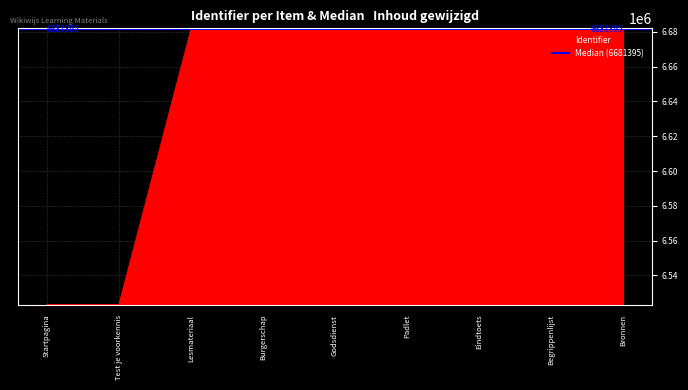

At which category does the chart reach its minimum across all series?

Startpagina